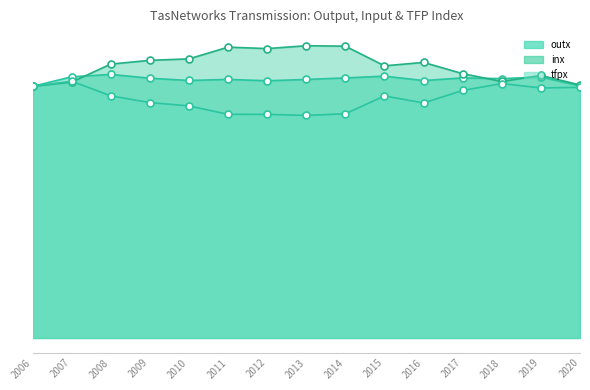

True or false: inx has more than 2 interior local peaks.

True